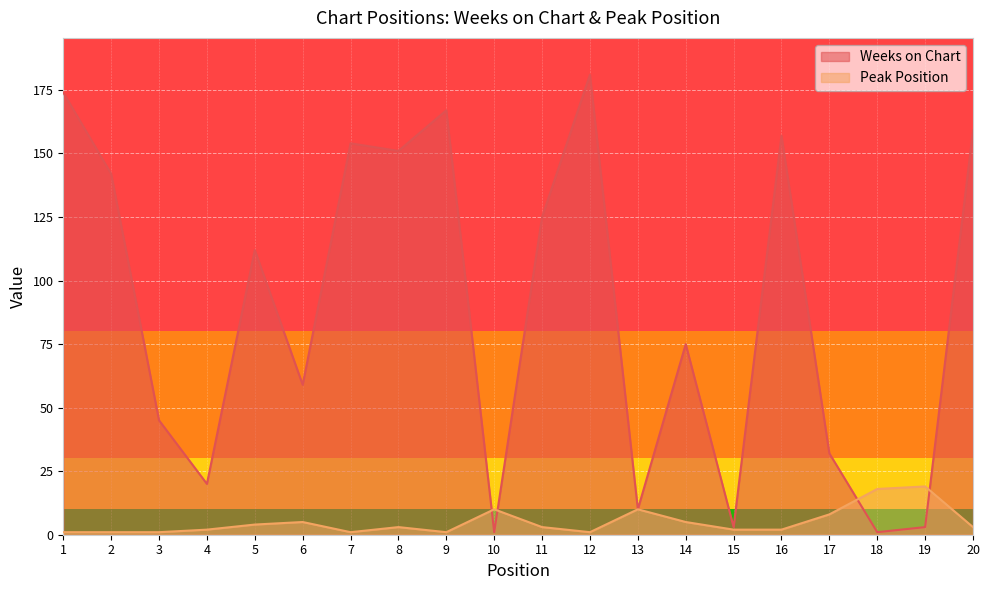

Reading left to right, transcribe all the data shown in this chart.

Weeks on Chart: 1=174	2=142	3=45	4=20	5=112	6=59	7=154	8=151	9=167	10=1	11=125	12=181	13=10	14=75	15=3	16=157	17=32	18=1	19=3	20=159
Peak Position: 1=1	2=1	3=1	4=2	5=4	6=5	7=1	8=3	9=1	10=10	11=3	12=1	13=10	14=5	15=2	16=2	17=8	18=18	19=19	20=3